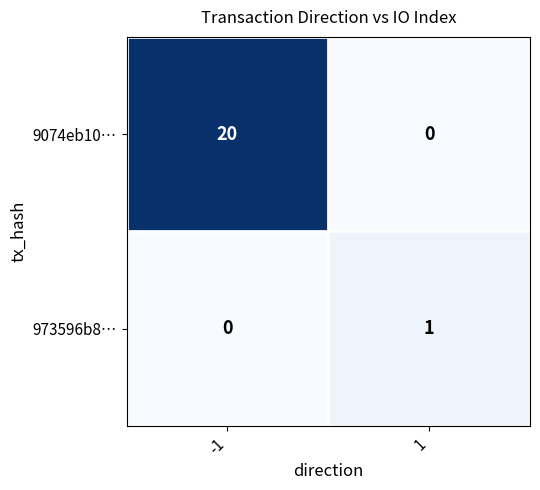

Between -1 and 1, which series saw the biggest shift?

9074eb10…